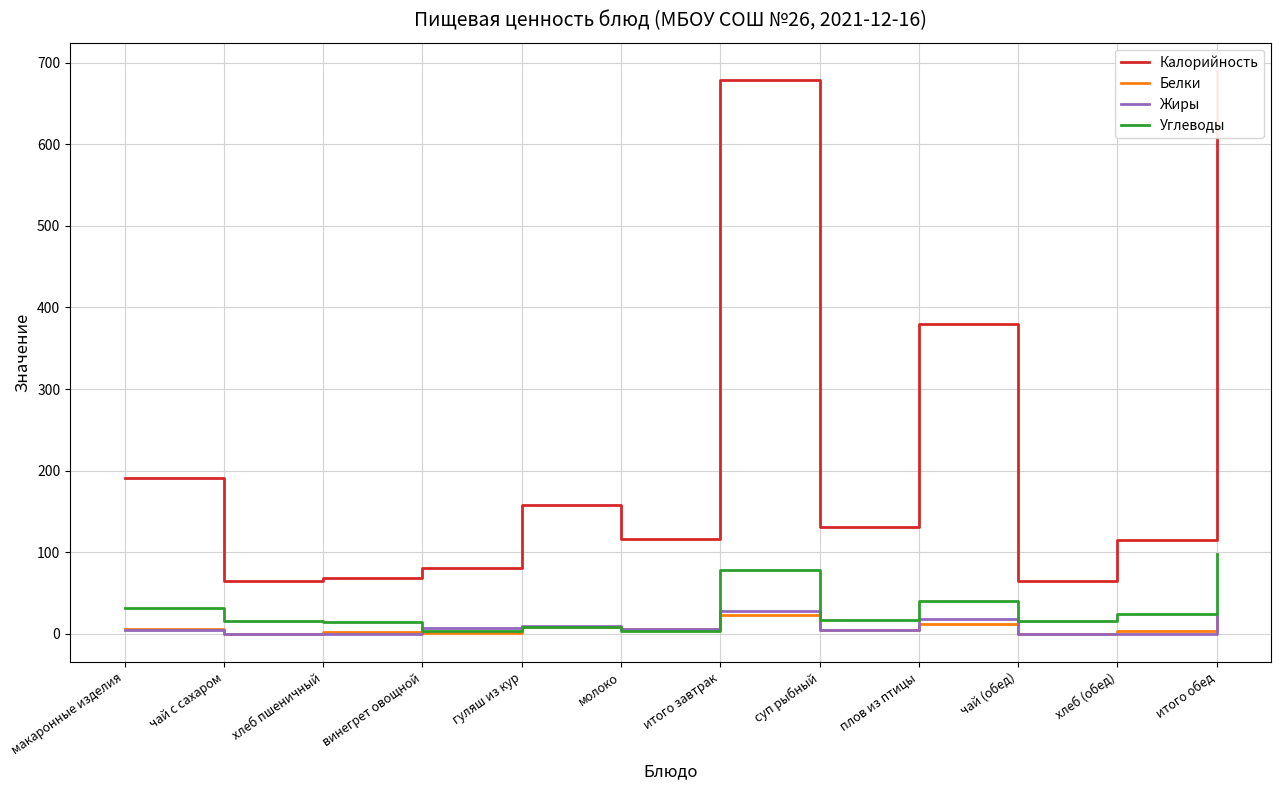

Which series has the largest range (max minus min)?

Калорийность